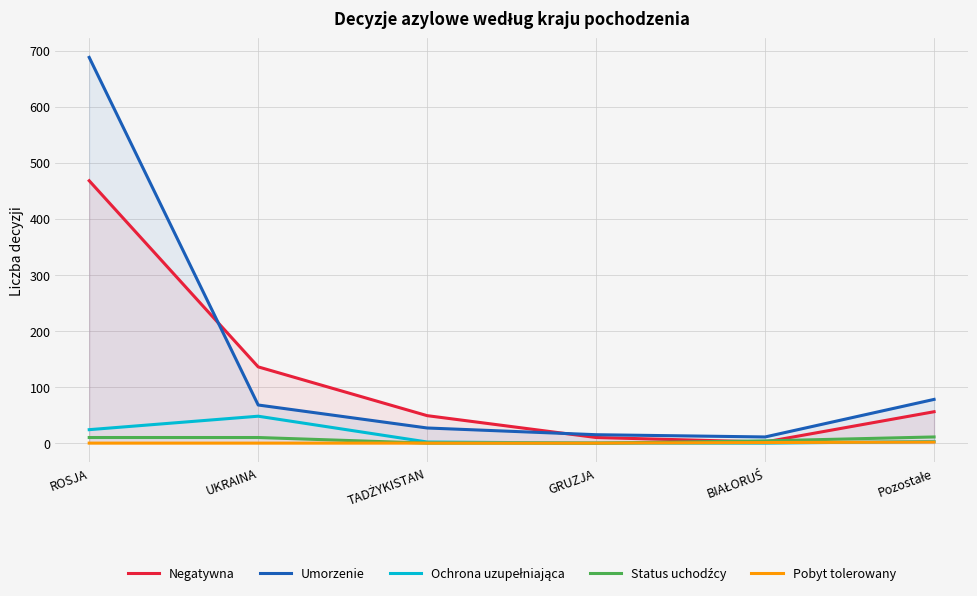

Where does the Ochrona uzupełniająca series first go above 3?

ROSJA